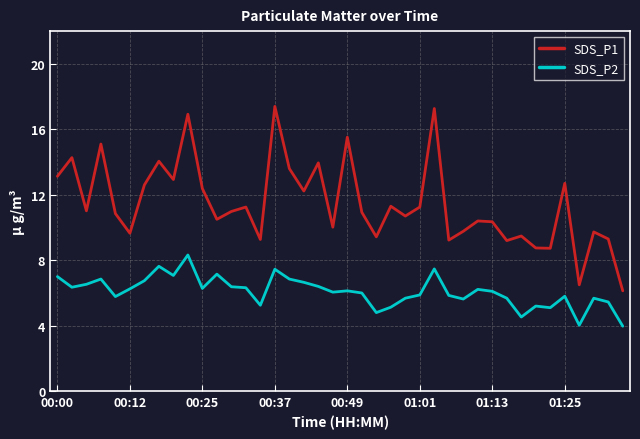

What is the maximum value shown in the chart?

17.4